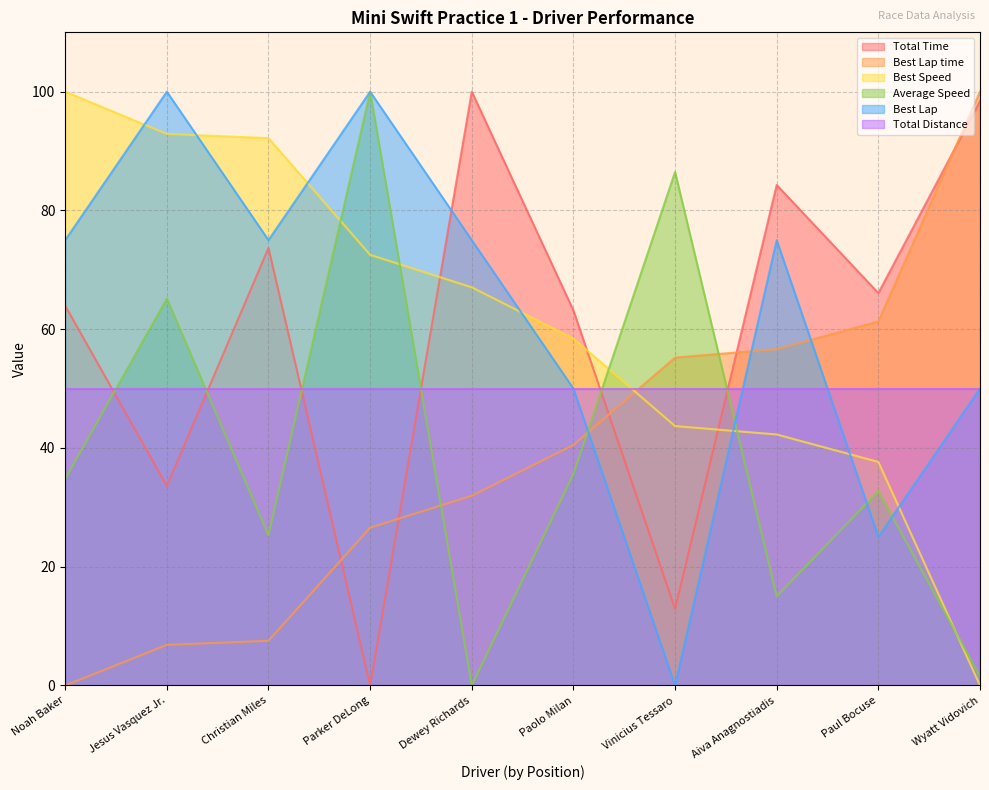

At which category does Best Lap reach its first local valley?

Christian Miles